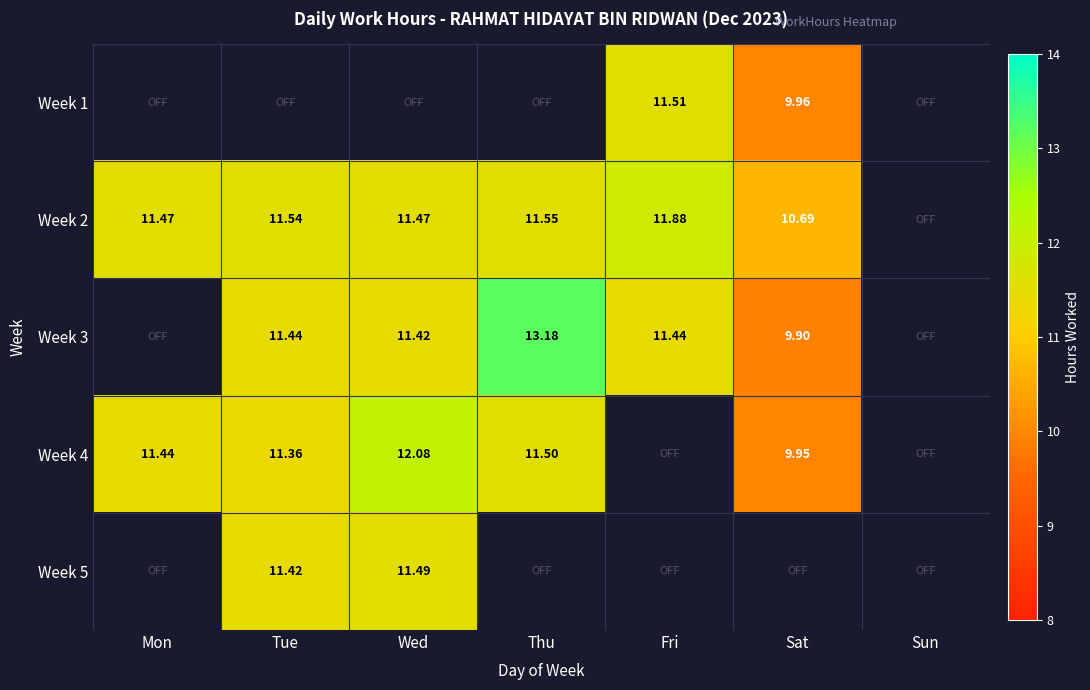

Is the value of Week 5 at Wed greater than the value of Week 3 at Fri?

Yes